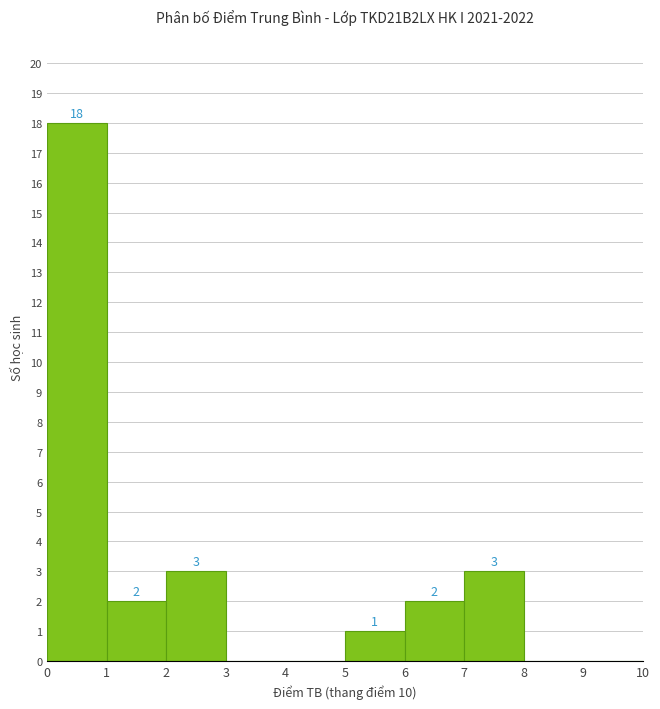

Over which range of the x-axis is the bar tallest?

0 to 1